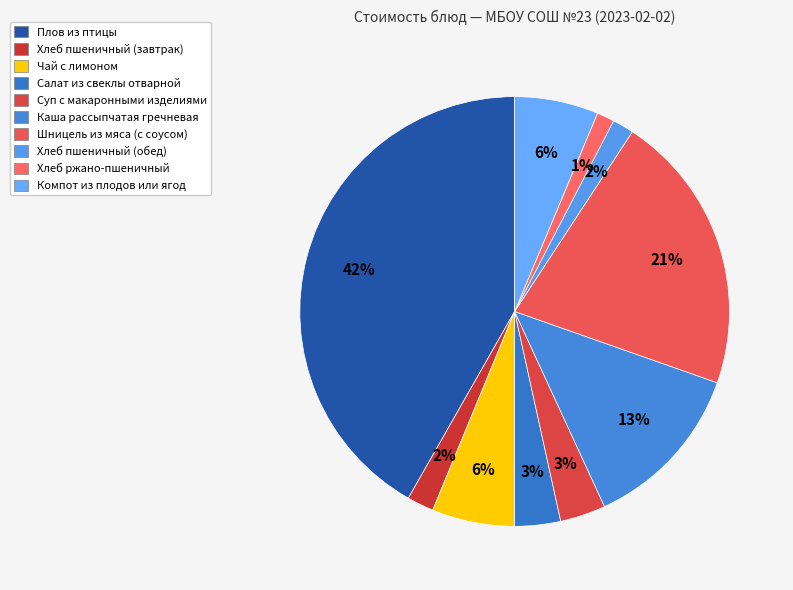

Rank the categories by value from highest to lowest.

Плов из птицы, Шницель из мяса (с соусом), Каша рассыпчатая гречневая, Компот из плодов или ягод, Чай с лимоном, Салат из свеклы отварной, Суп с макаронными изделиями, Хлеб пшеничный (завтрак), Хлеб пшеничный (обед), Хлеб ржано-пшеничный